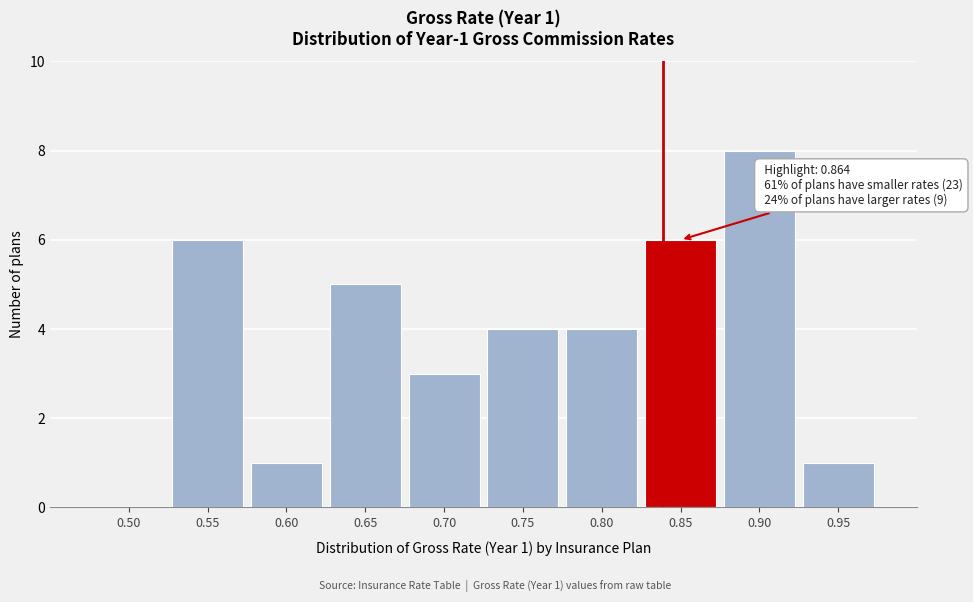

Reading left to right, what are all the values shown in this chart?

0.50=0	0.55=6	0.60=1	0.65=5	0.70=3	0.75=4	0.80=4	0.85=6	0.90=8	0.95=1